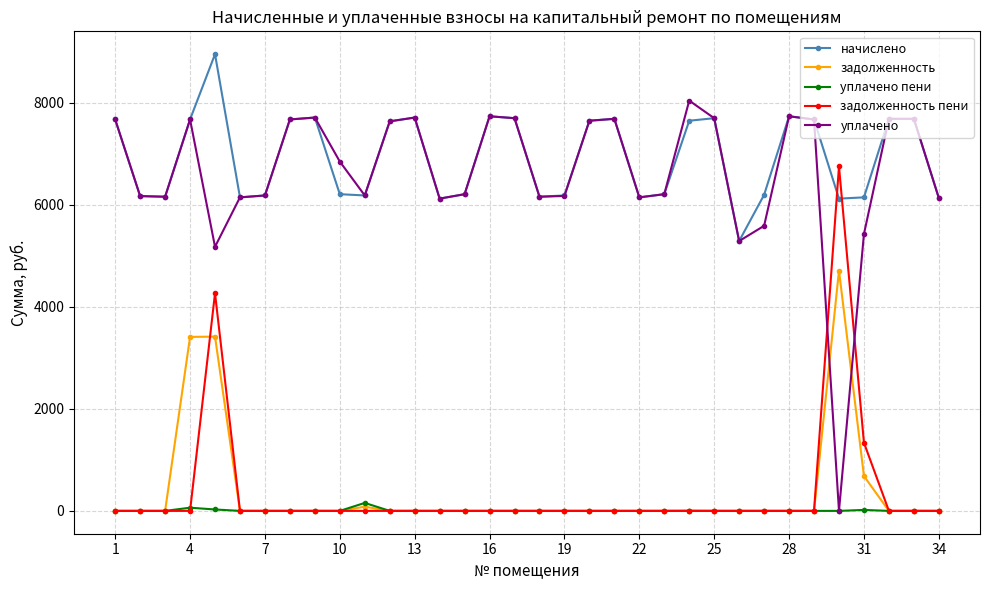

How many lines are shown in the chart?

5